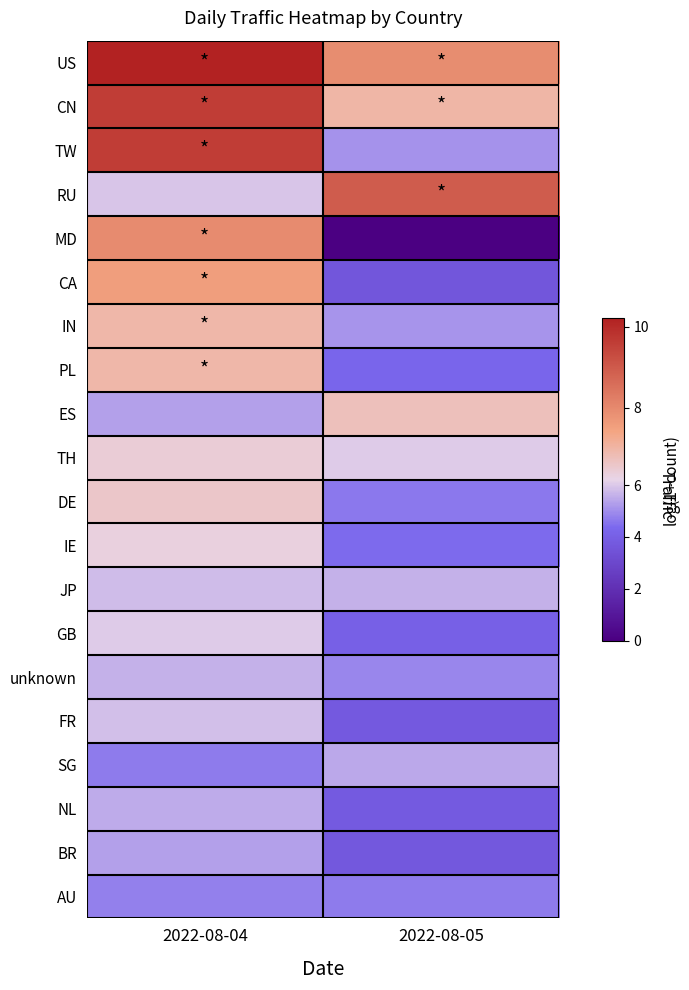

Which series has the largest total across all categories?

US